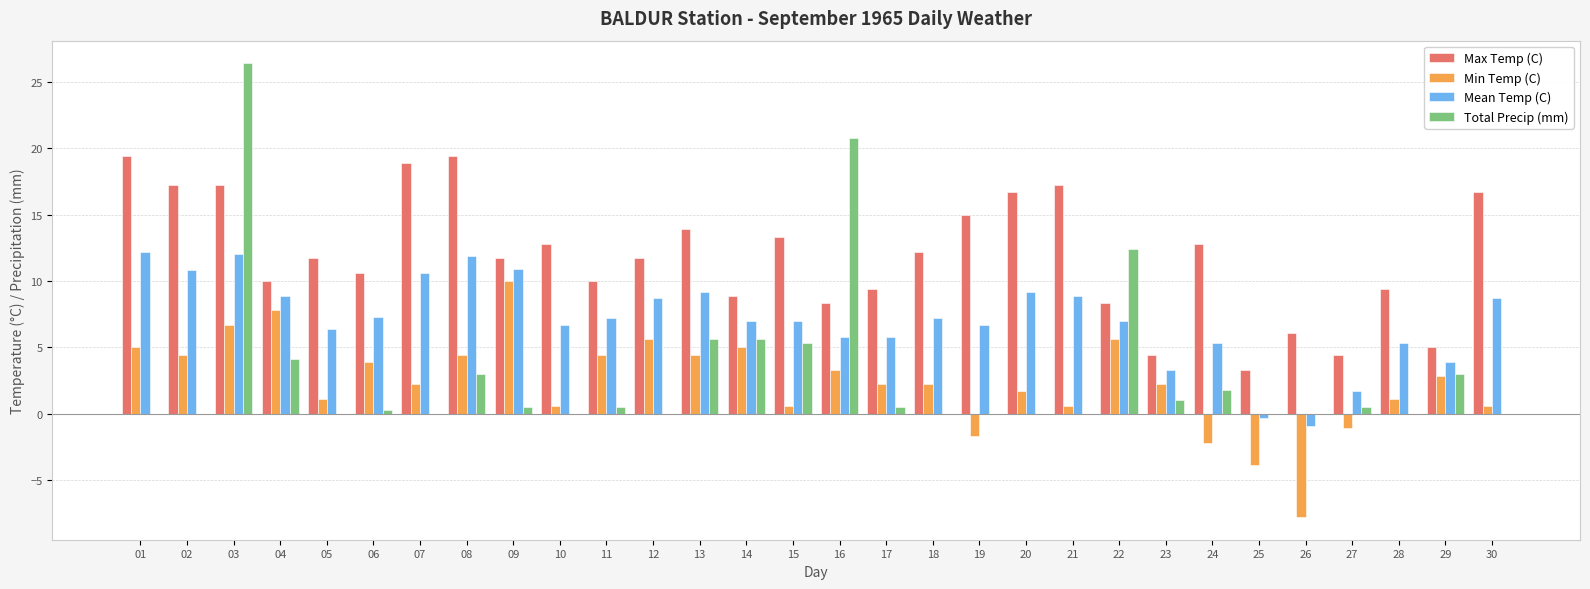

True or false: Min Temp (C) has a value of 4.4 at 04.

False